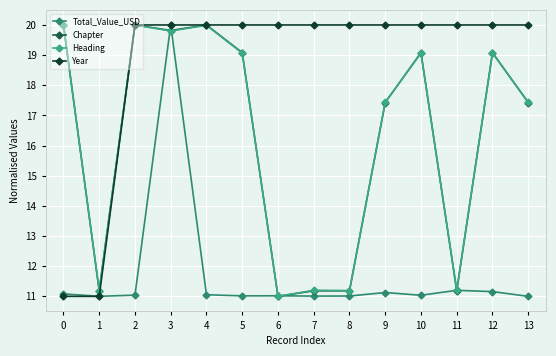

True or false: Year has more than 1 interior local peaks.

False